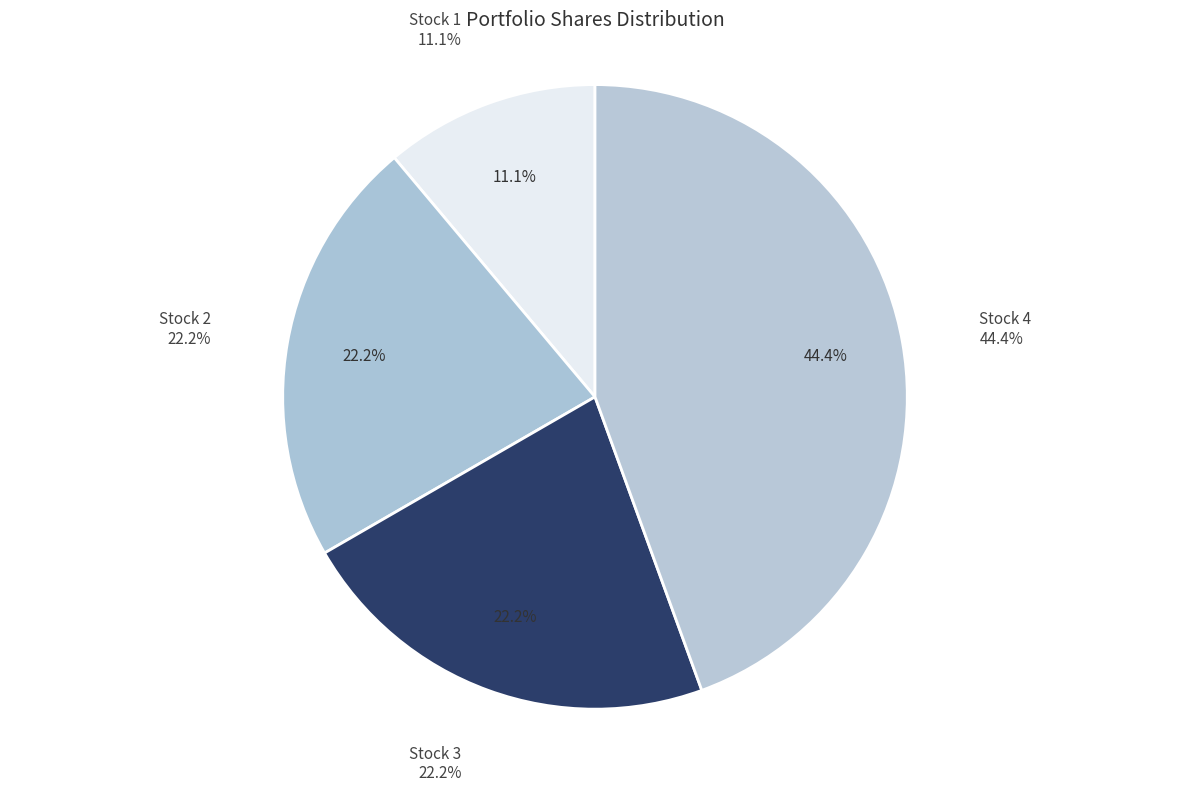

Between Stock 2 and Stock 4, which is larger?

Stock 4